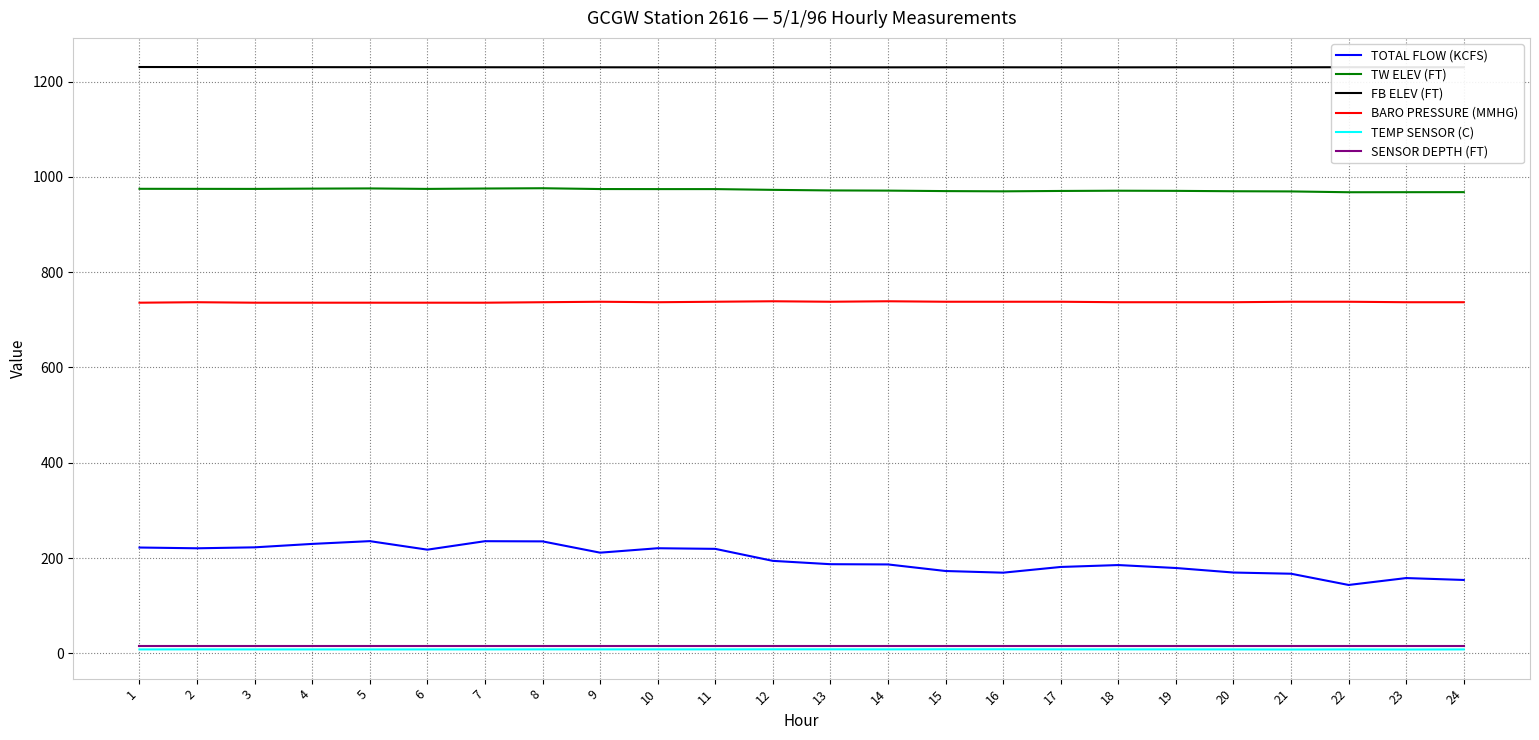

What is the minimum value for TOTAL FLOW (KCFS)?

143.4